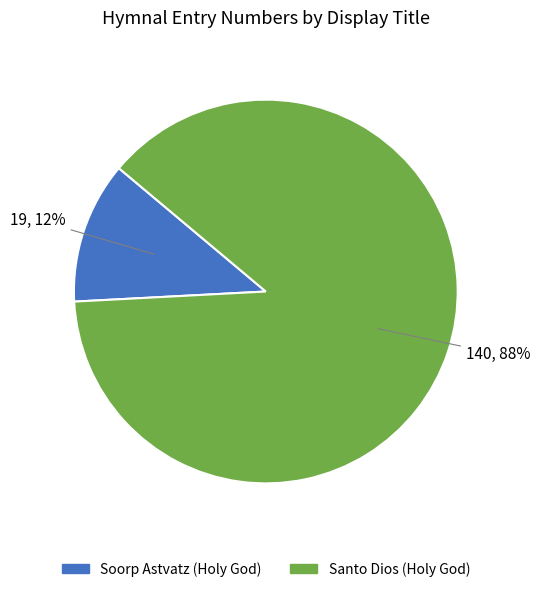

Does Santo Dios (Holy God) represent more than half of the total?

Yes